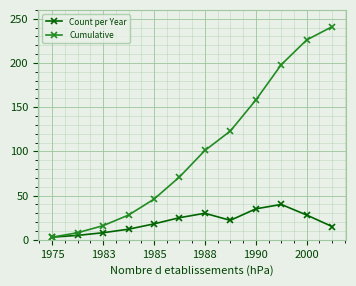

List the series in order of their overall mean, lowest first.

Count per Year, Cumulative